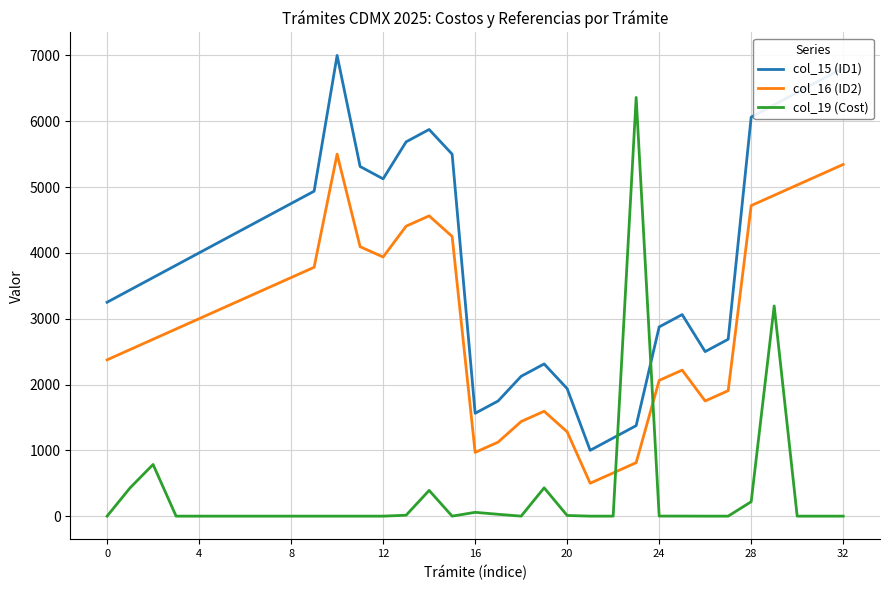

What is the sum of all col_19 (Cost) values?

11923.0